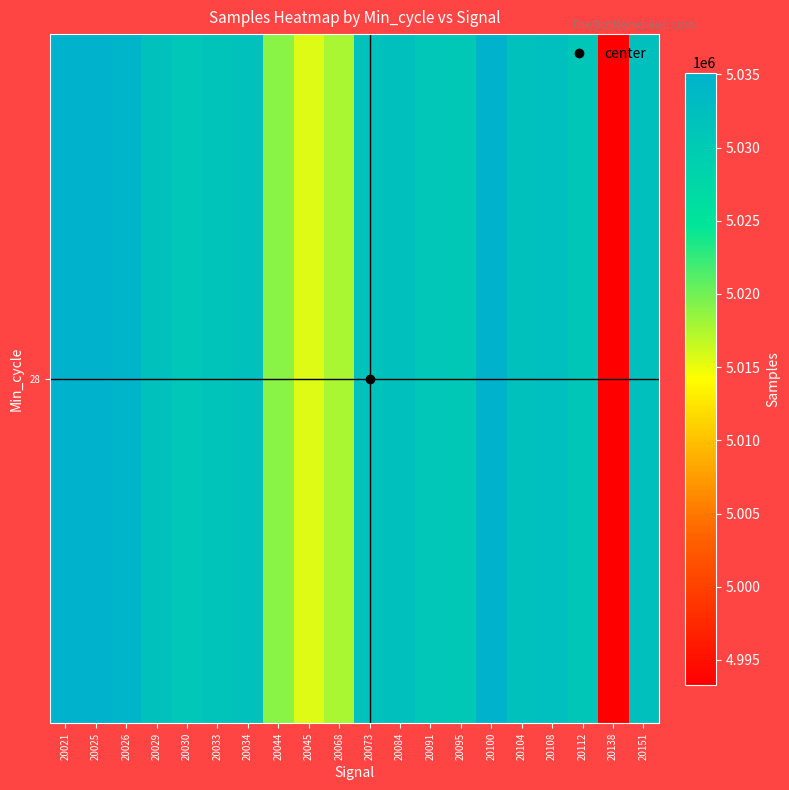

What is the ratio of the value at 20026 to the value at 20030?

1.0